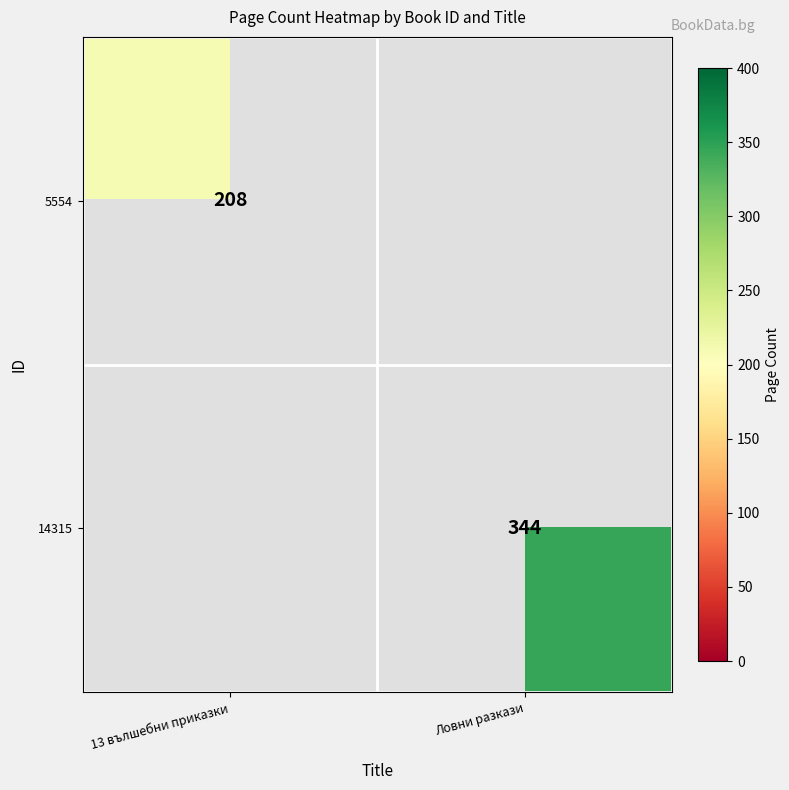

At which category does the chart reach its peak across all series?

Ловни разкази